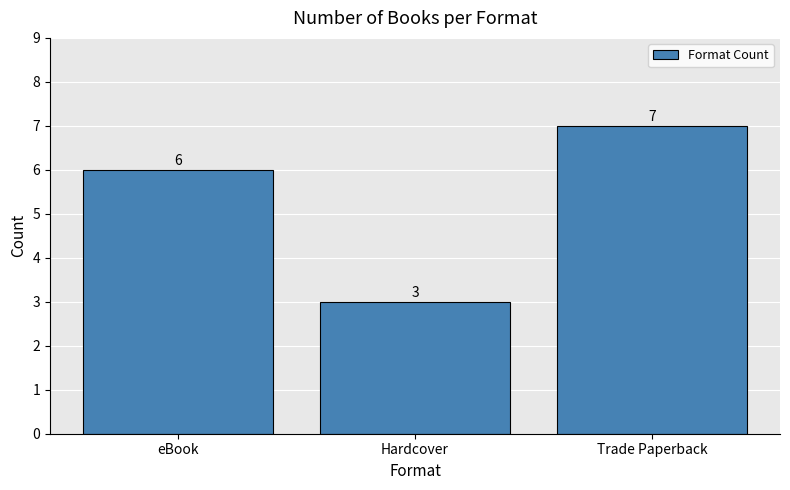

The value at Trade Paperback is 7. True or false?

True